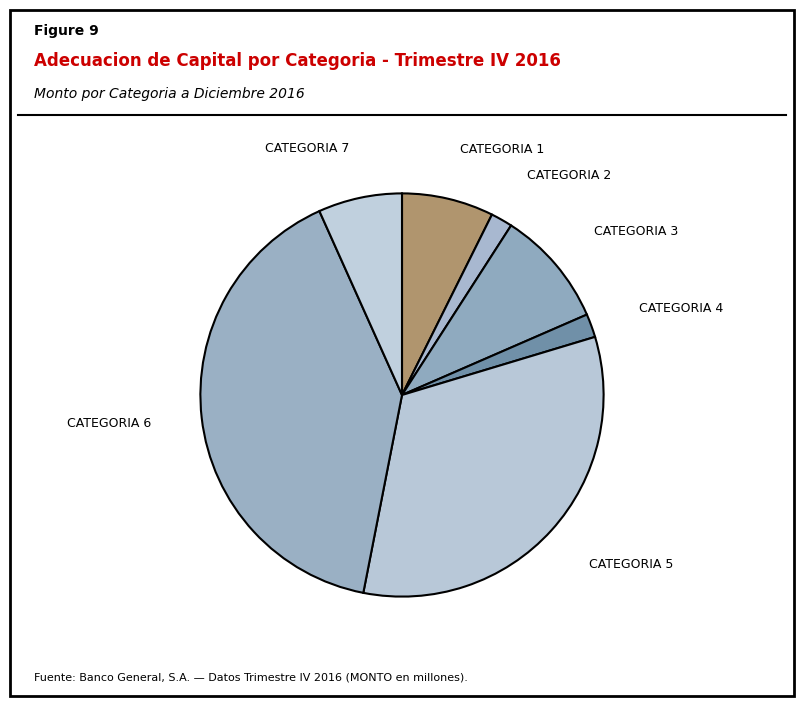

Does any single category account for the majority?

No